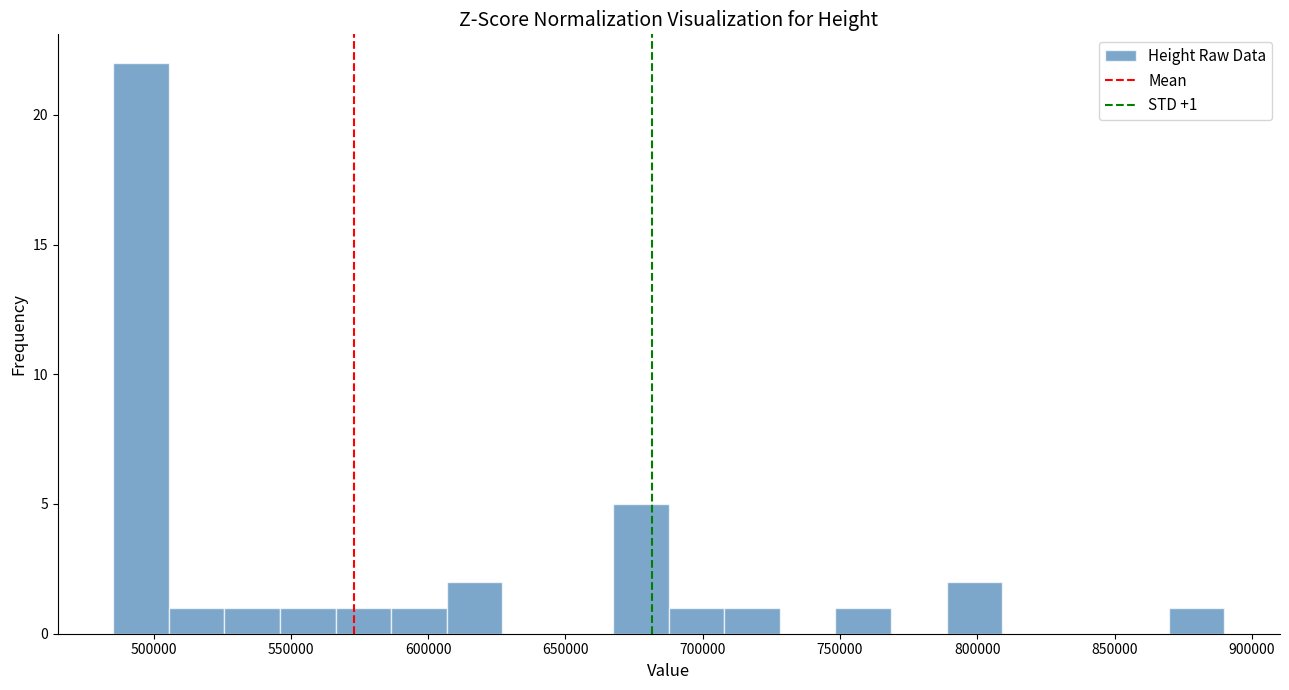

Which range on the x-axis has the tallest bar?

485000 to 505000